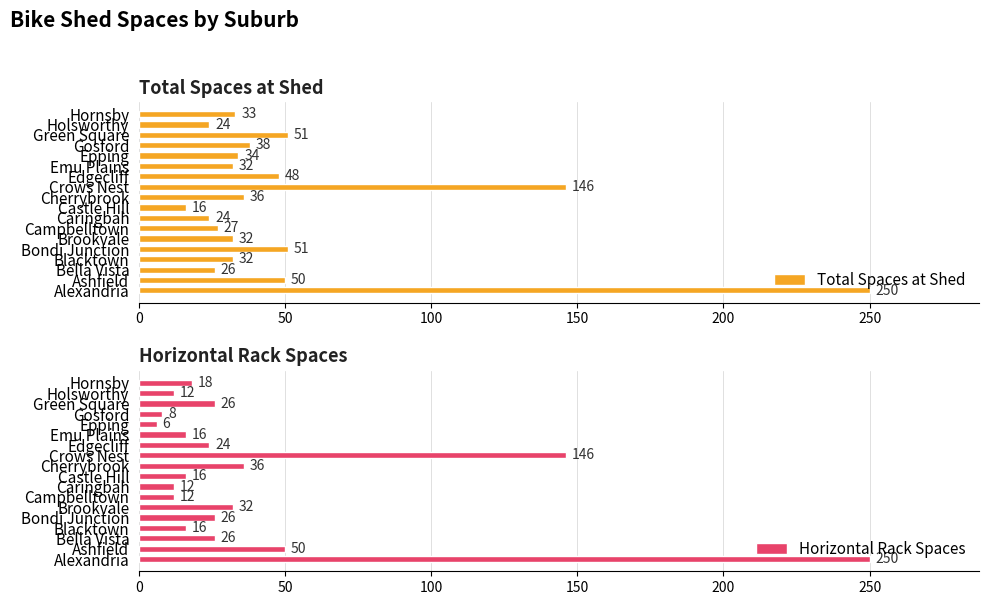

What is the difference between the Total Spaces at Shed values at Castle Hill and Bella Vista?

10